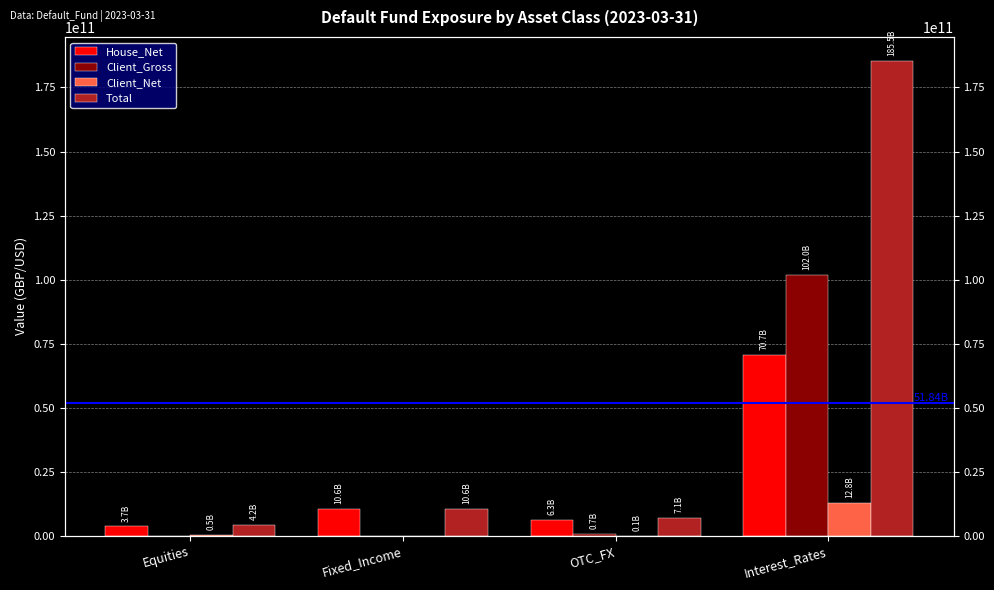

Rank the categories by Total value from lowest to highest.

Equities, OTC_FX, Fixed_Income, Interest_Rates